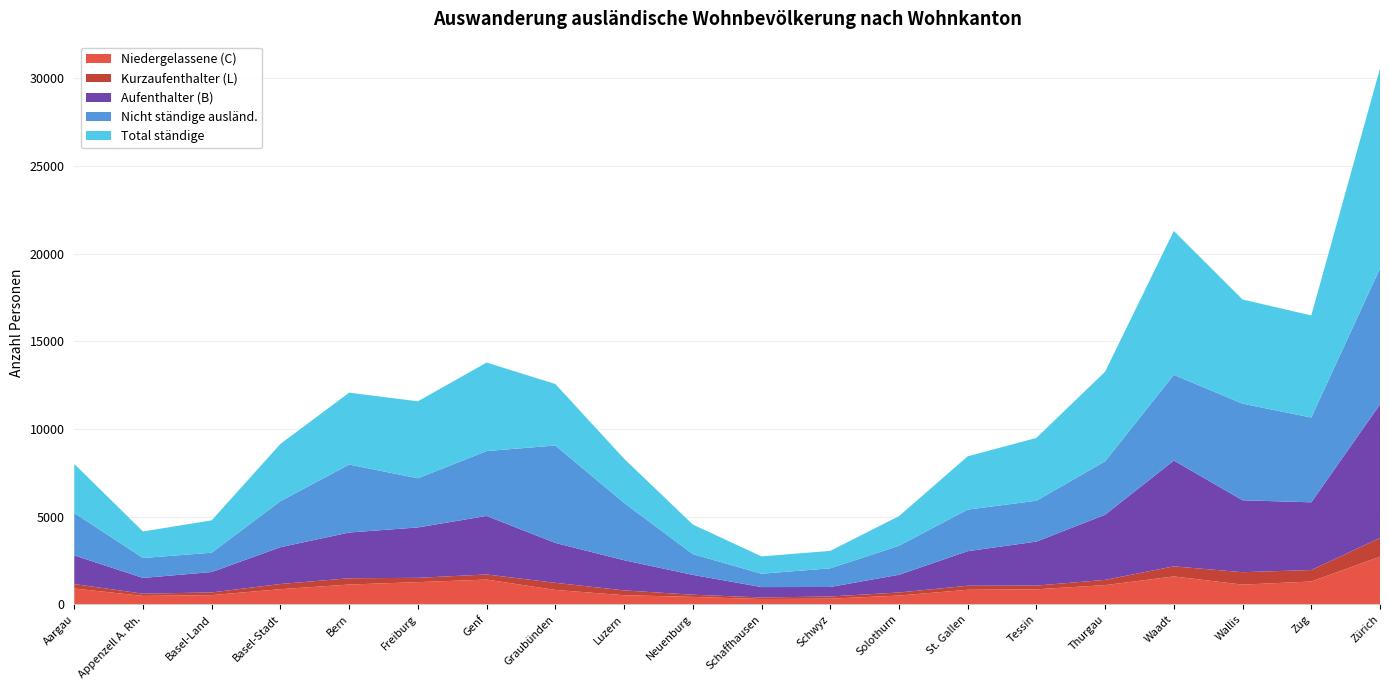

True or false: Niedergelassene (C) has a value of 863.1 at Tessin.

True